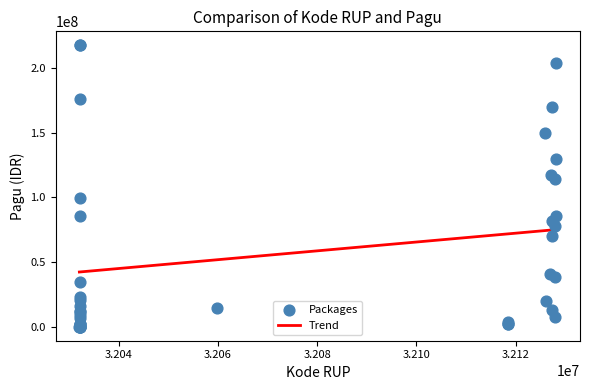

What Y value in the scatter plot is closest to 108830000?

114296000